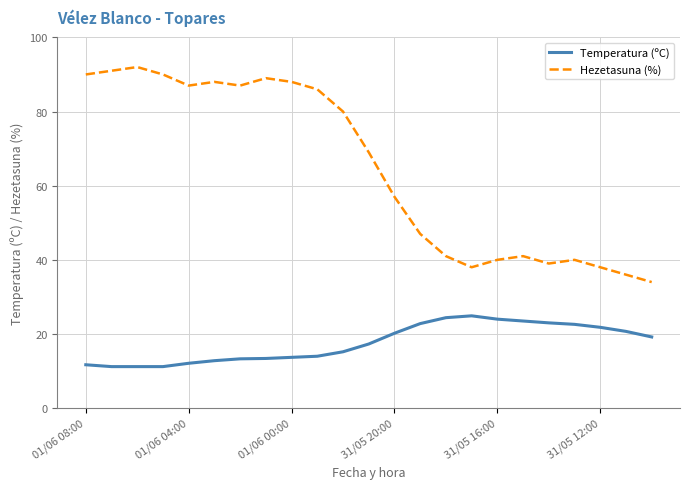

Which series has the widest spread of values?

Hezetasuna (%)